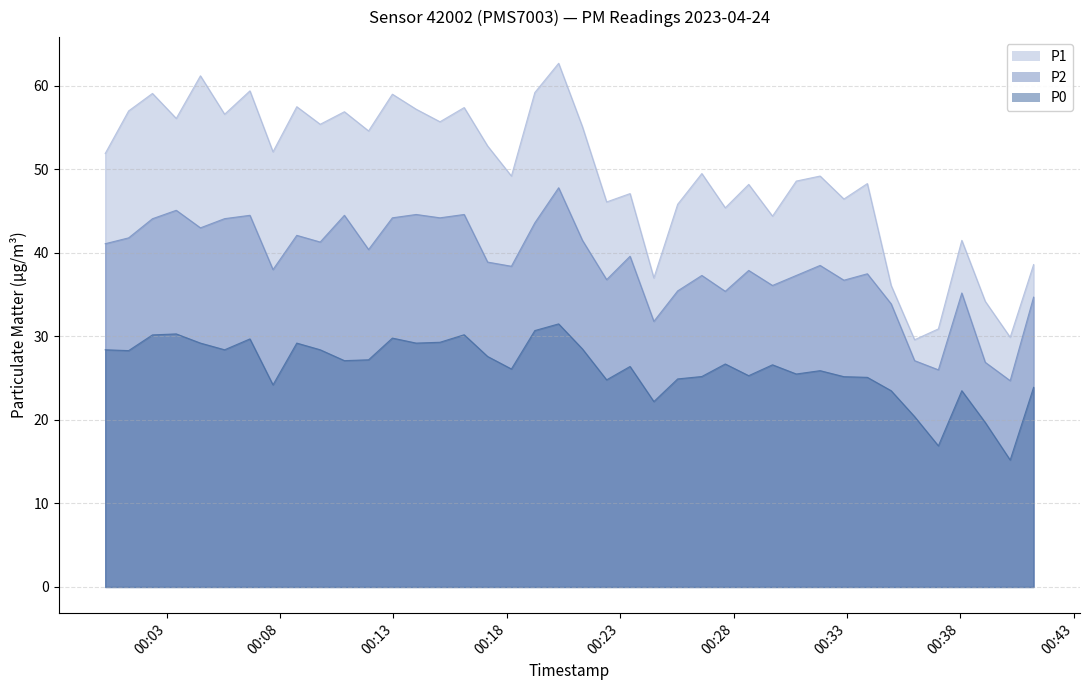

Rank the series at 2023-04-24T00:31:49 from highest to lowest value.

P1, P2, P0